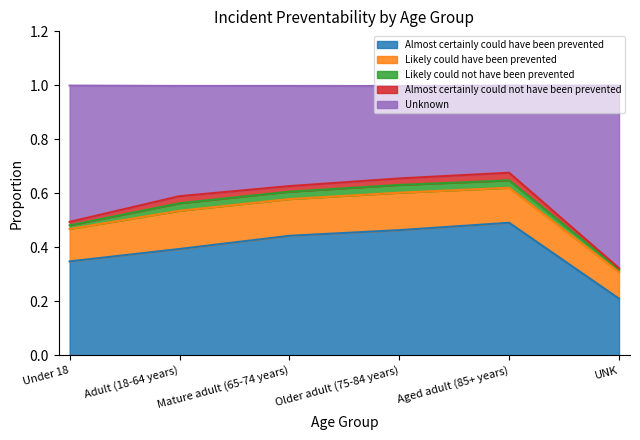

True or false: Likely could not have been prevented and Unknown cross at least once.

False